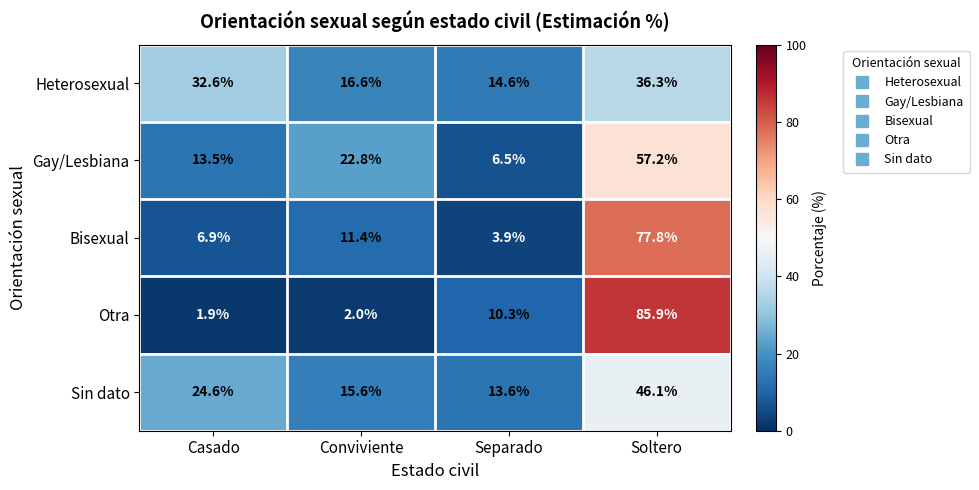

Reading right to left, transcribe all the data shown in this chart.

Heterosexual: 36.3	14.6	16.6	32.6
Gay/Lesbiana: 57.2	6.5	22.8	13.5
Bisexual: 77.8	3.9	11.4	6.9
Otra: 85.9	10.3	2.0	1.9
Sin dato: 46.1	13.6	15.6	24.6